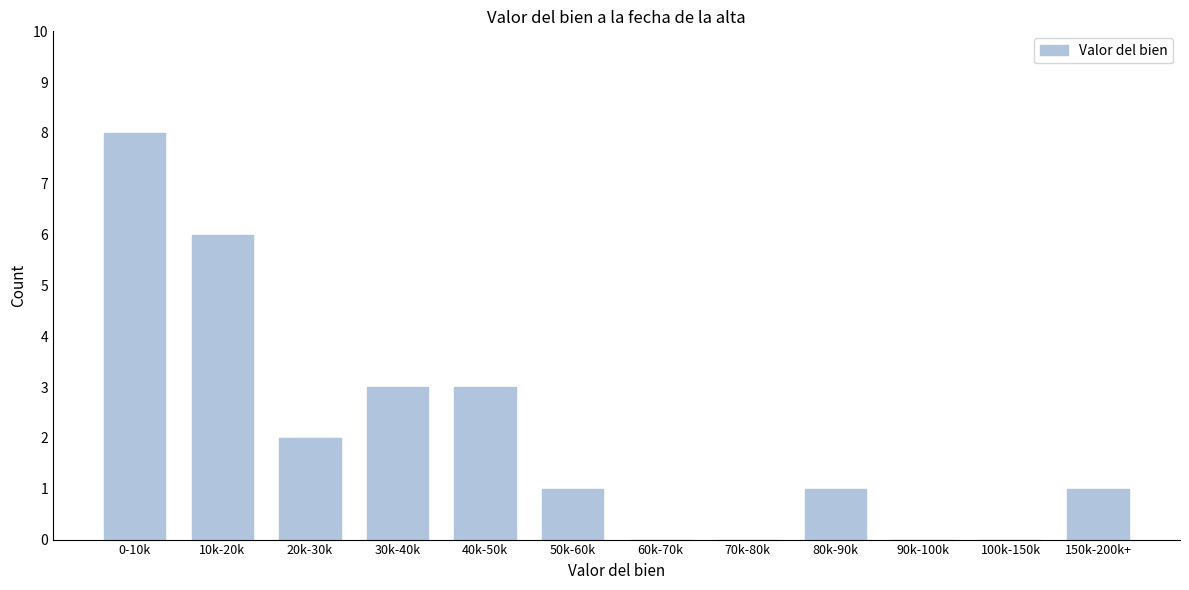

Reading left to right, list all the values displayed in this chart.

0-10k=8	10k-20k=6	20k-30k=2	30k-40k=3	40k-50k=3	50k-60k=1	60k-70k=0	70k-80k=0	80k-90k=1	90k-100k=0	100k-150k=0	150k-200k+=1